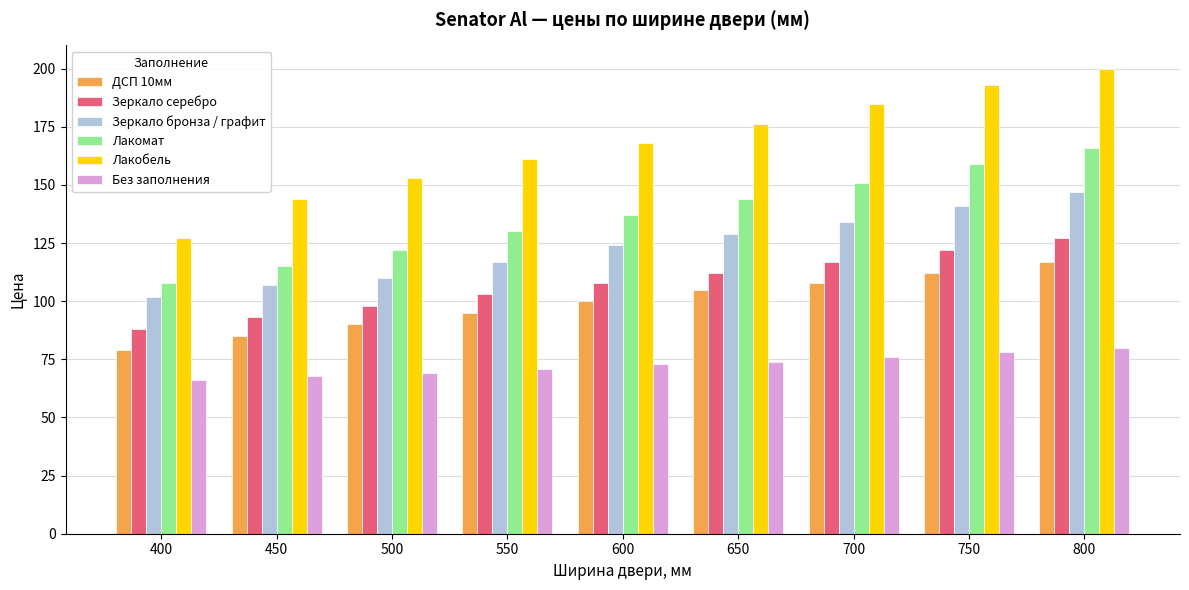

Rank the series by their maximum value, from lowest to highest.

Без заполнения, ДСП 10мм, Зеркало серебро, Зеркало бронза / графит, Лакомат, Лакобель